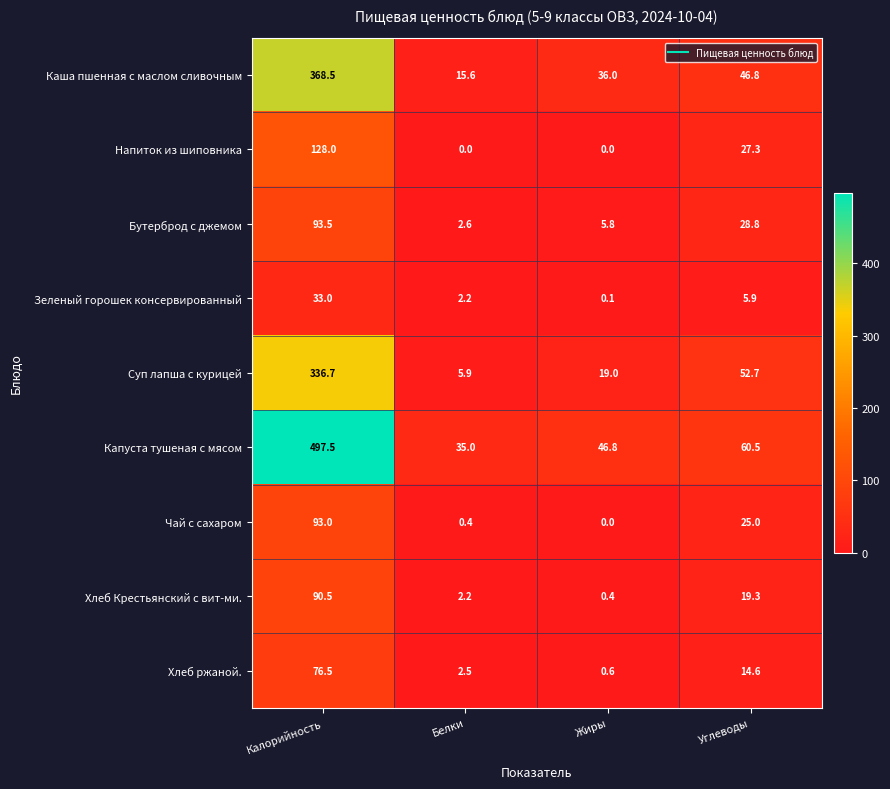

Which series has the largest total across all categories?

Капуста тушеная с мясом